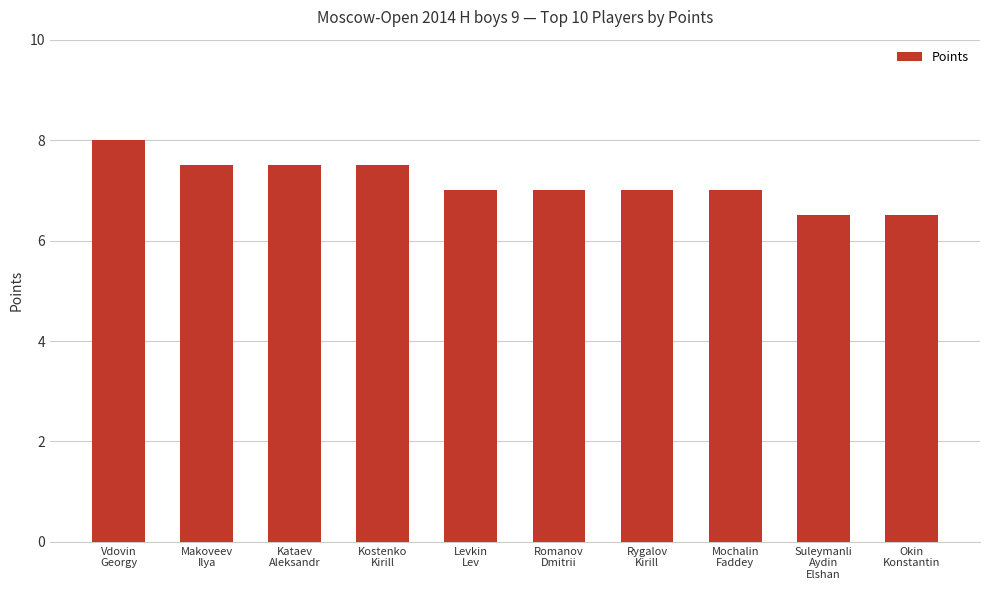

What is the change in value from Kataev
Aleksandr to Mochalin
Faddey?

-0.5